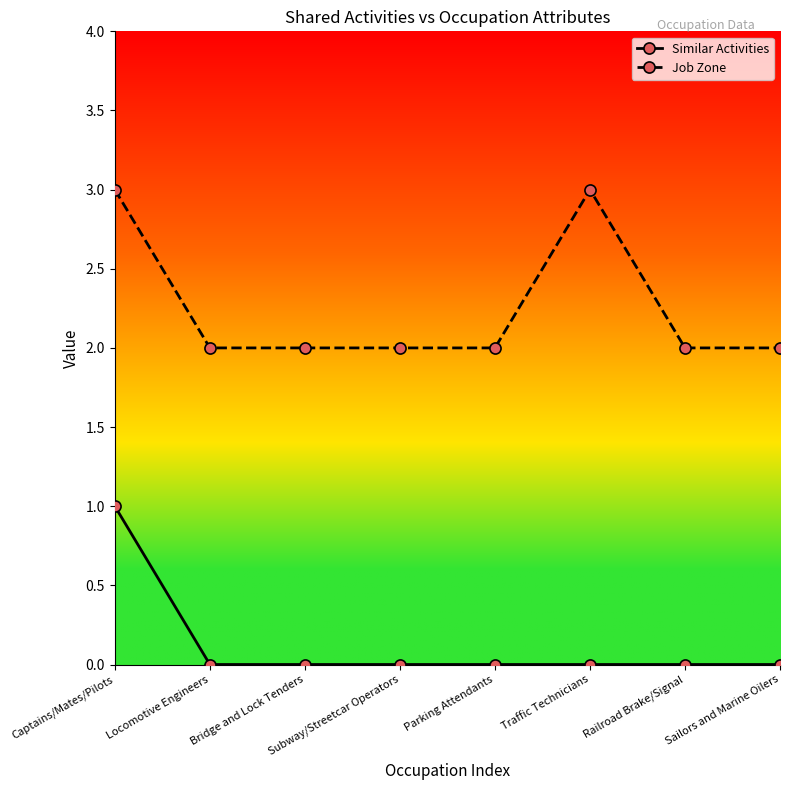

What is the maximum value for Job Zone?

3